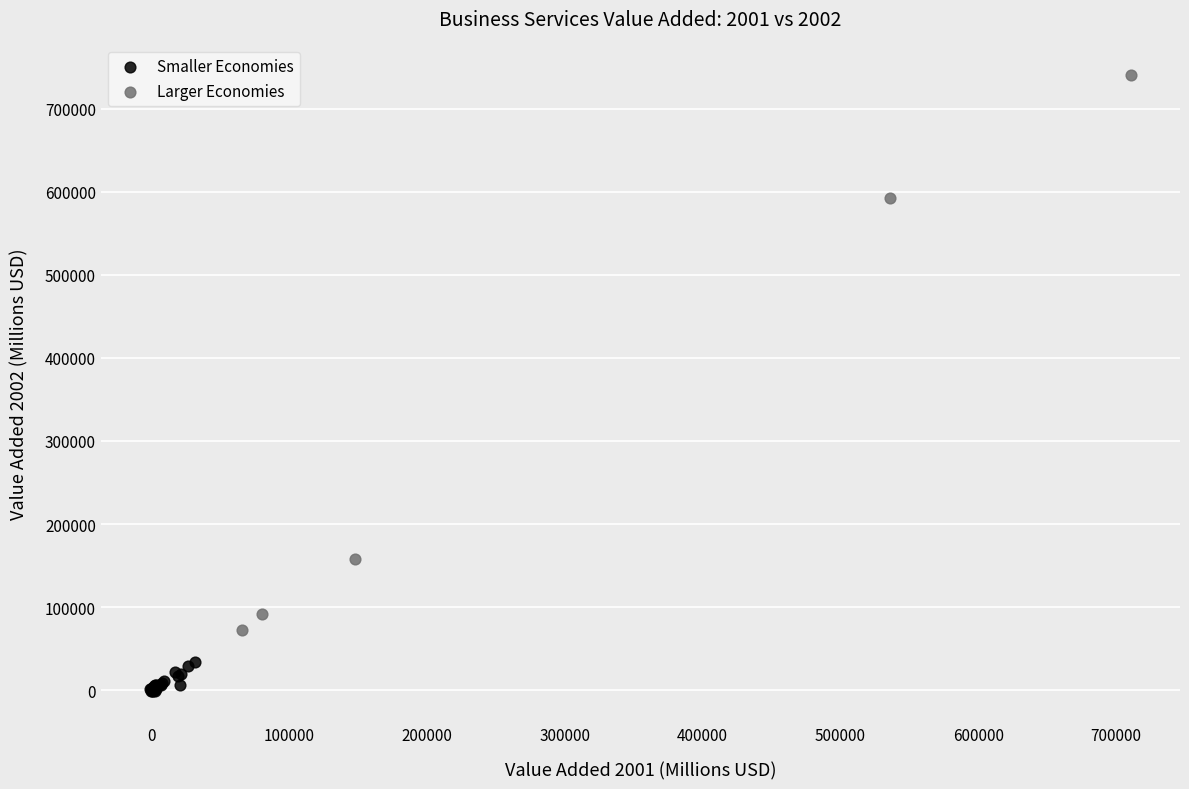

Which series has the largest Y range (max minus min)?

Larger Economies